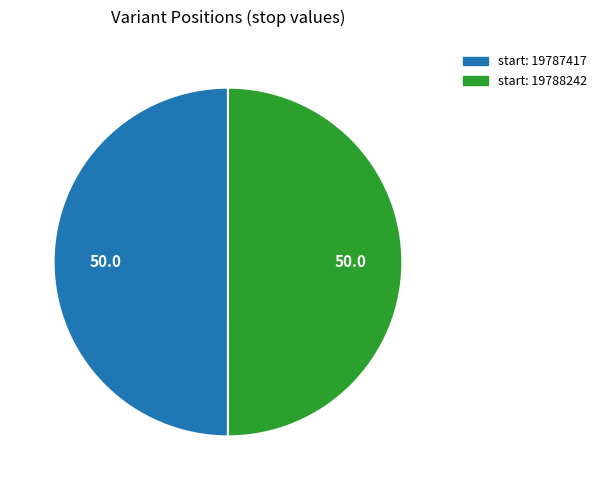

How many segments does this pie chart have?

2